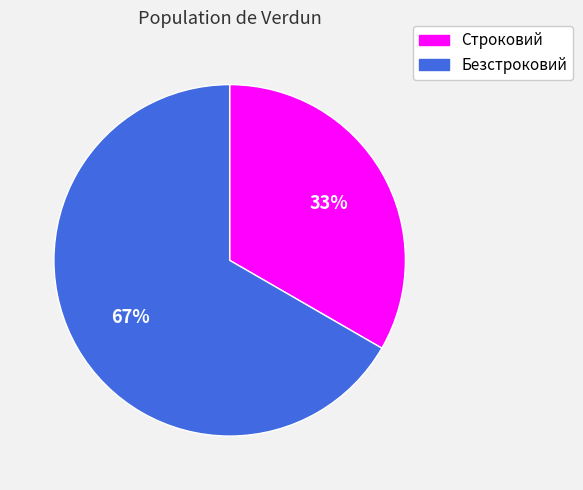

Does Безстроковий account for over 50% of the chart?

Yes